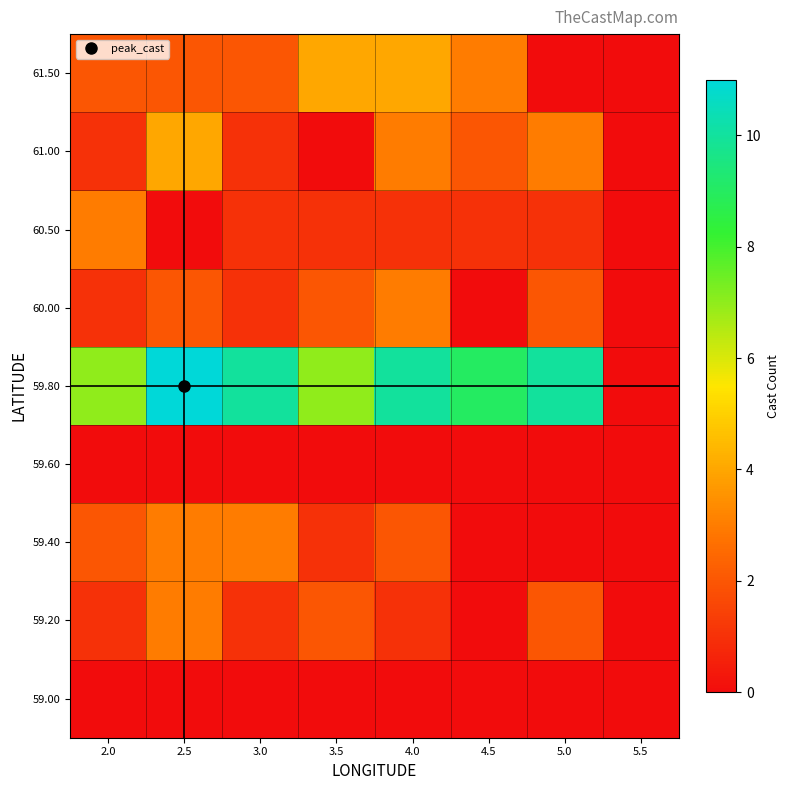

Which series has the largest range (max minus min)?

59.80